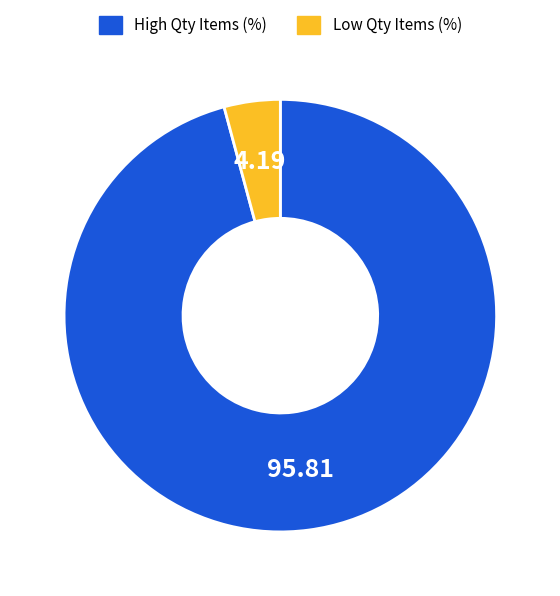

Is there any slice that represents more than half of the pie?

Yes